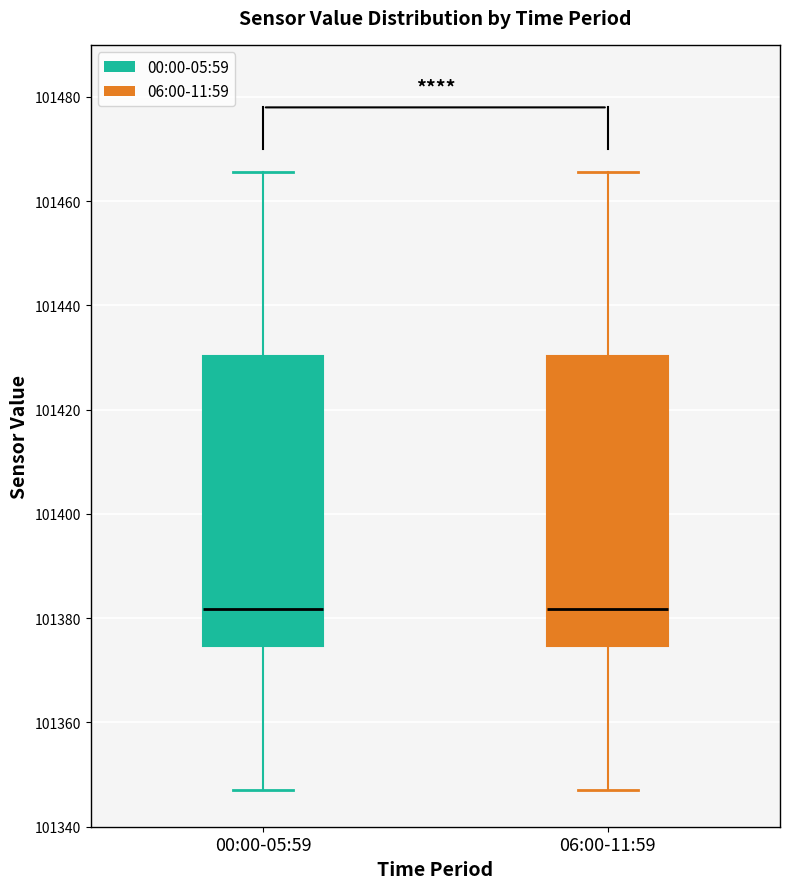

Where does the lower whisker of the box for 06:00-11:59 end on the y-axis? The values are not printed on the chart, so give them approximately, as read against the axis.

101348